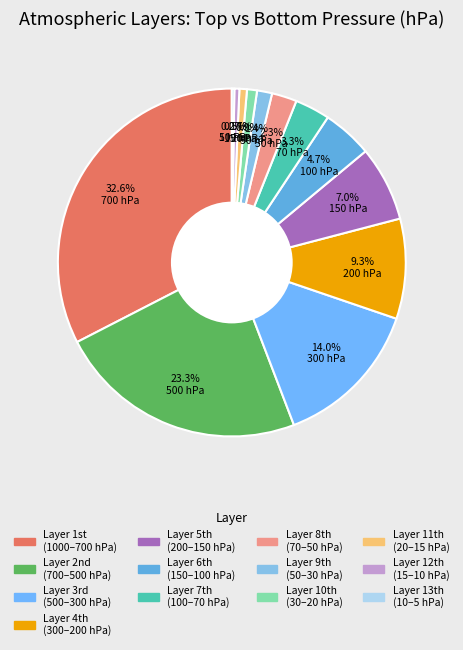

Is there a majority slice in this chart?

No